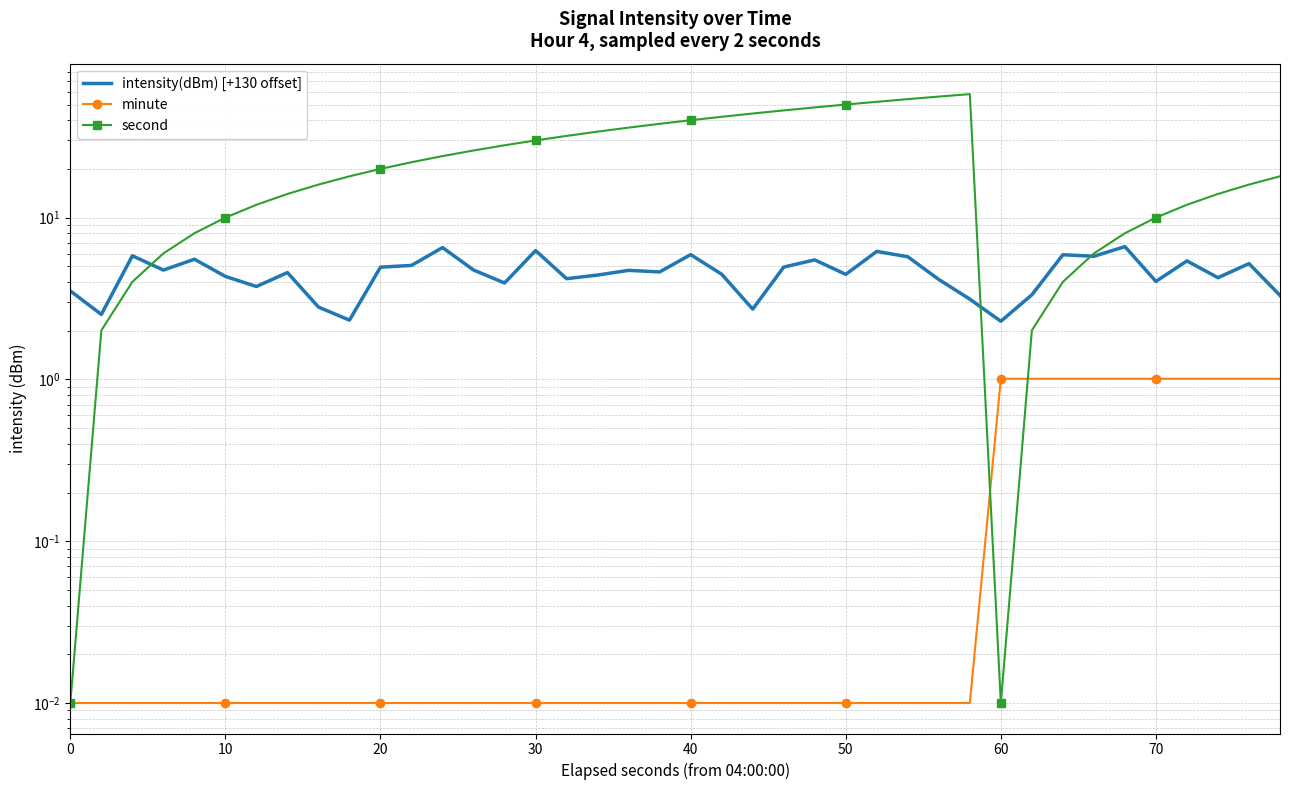

What are all the series names shown in the legend?

intensity(dBm) [+130 offset], minute, second